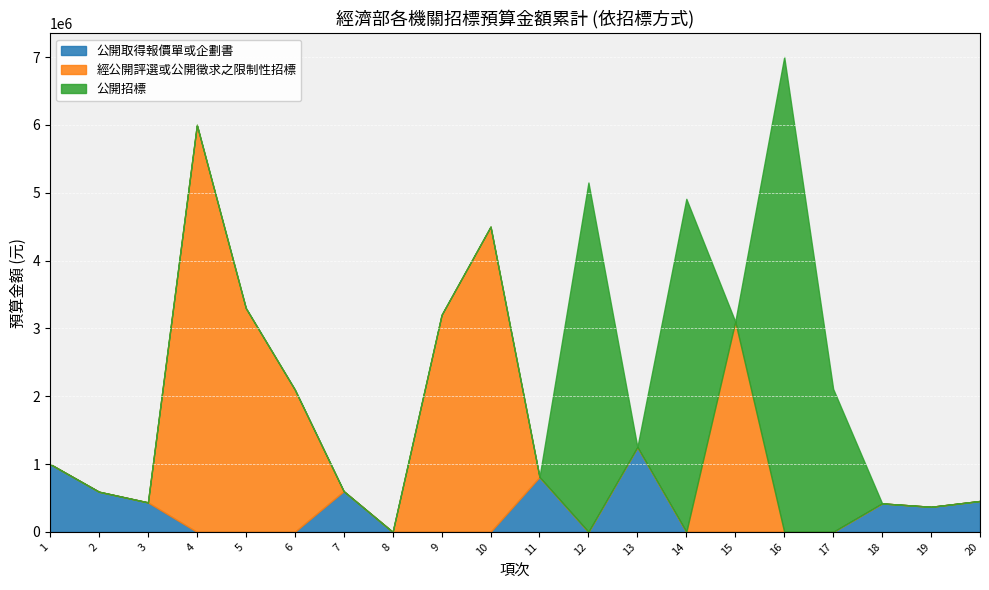

What is the difference between the maximum and minimum values in the 公開取得報價單或企劃書 series?

1250000